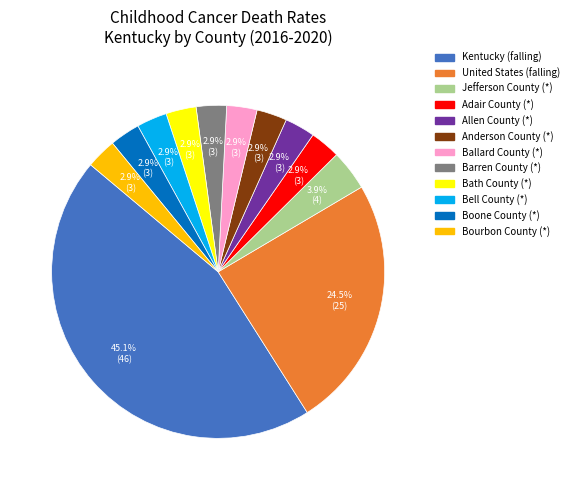

Which has a higher value, Kentucky (falling) or Bath County (*)?

Kentucky (falling)